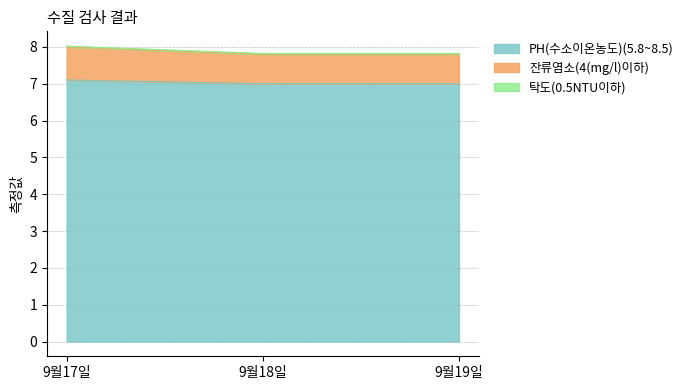

What is the minimum value for PH(수소이온농도)(5.8~8.5)?

7.0